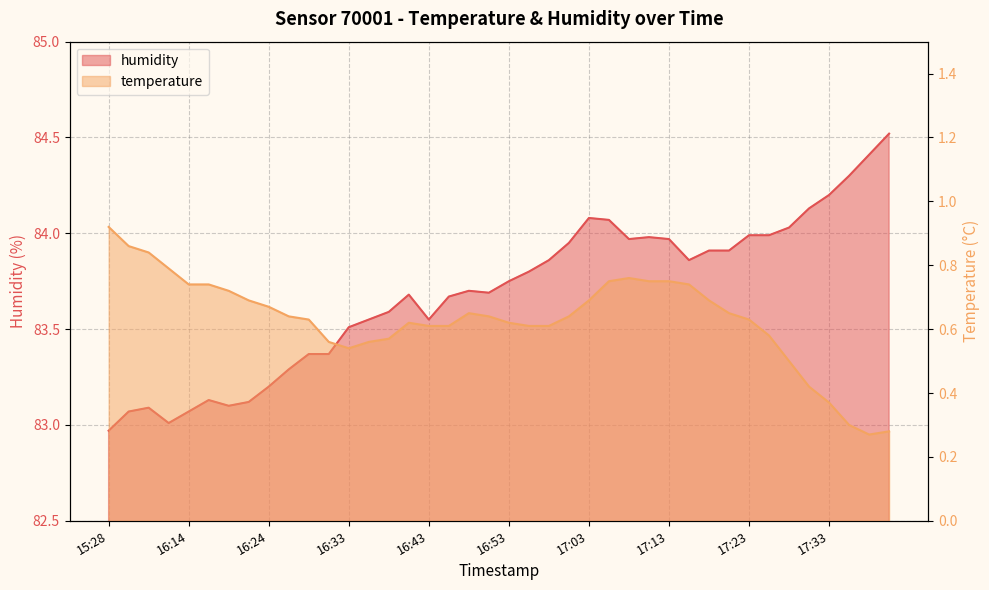

Which series changed the most between 17:11 and 17:38?

temperature